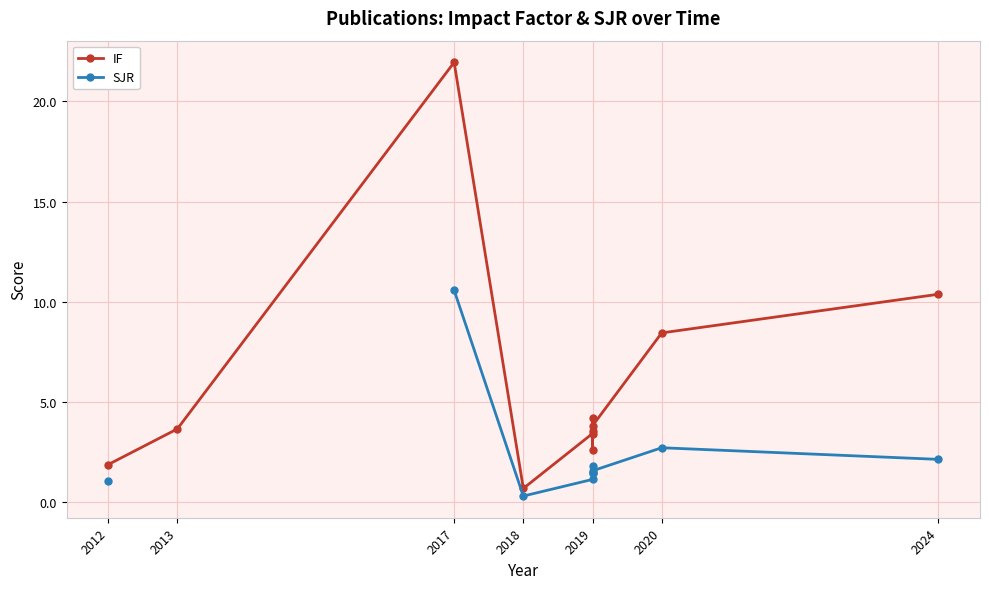

At which category does SJR reach its first local valley?

2018